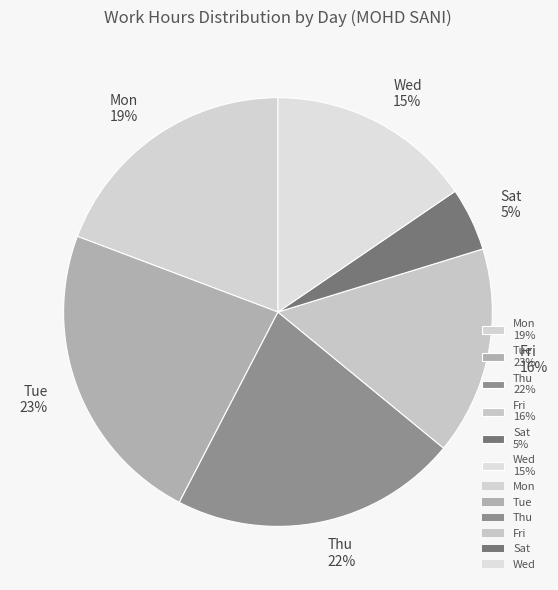

To the nearest percent, what portion does Fri 16% represent?

16%